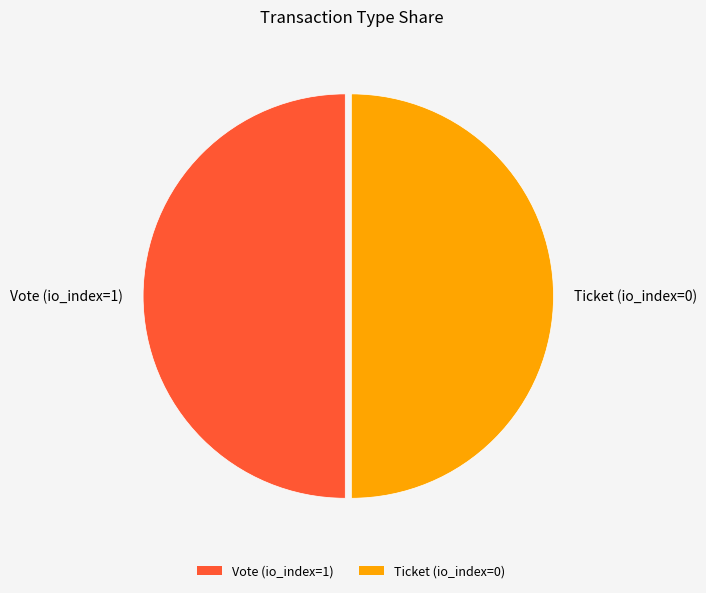

Do Vote (io_index=1) and Ticket (io_index=0) together represent more than half of the pie?

Yes